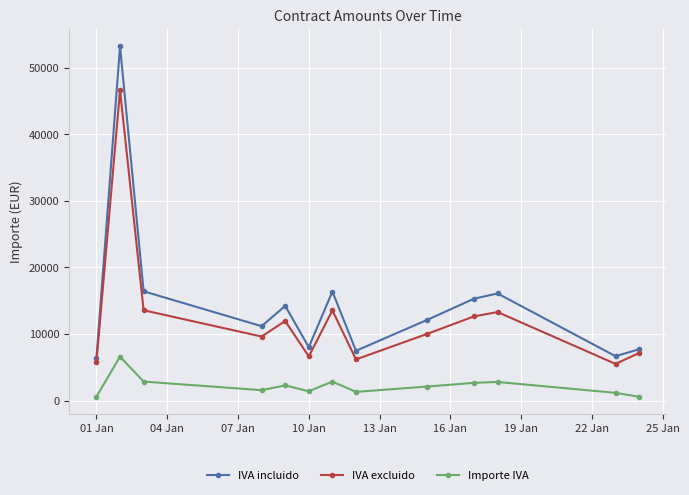

Rank the series by their maximum value, from highest to lowest.

IVA incluido, IVA excluido, Importe IVA